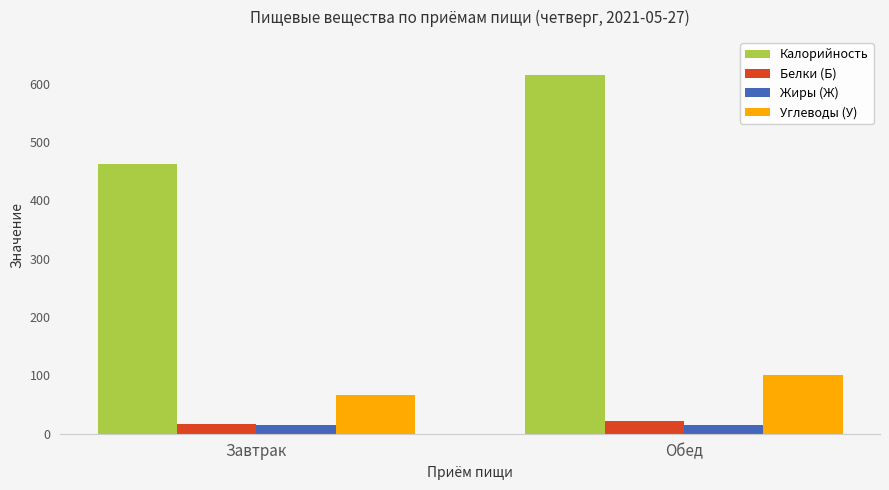

How many series are shown in this chart?

4